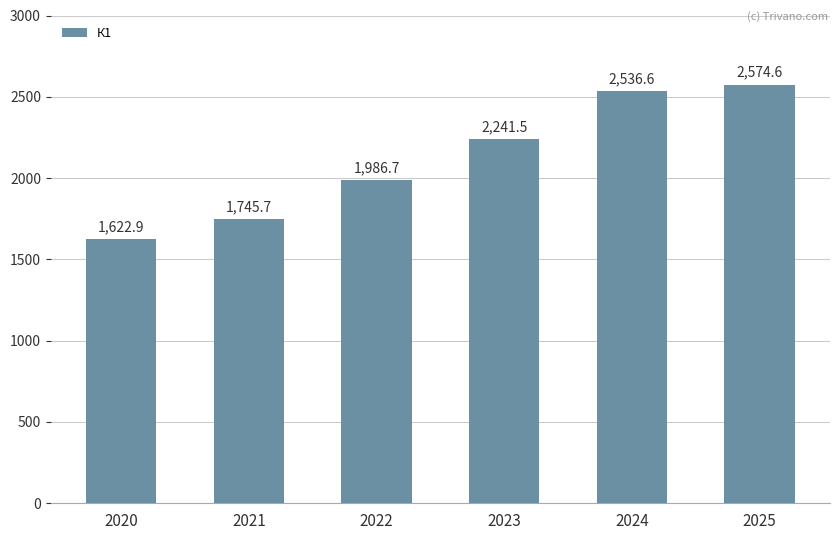

Where does the data first go above 2241?

2023